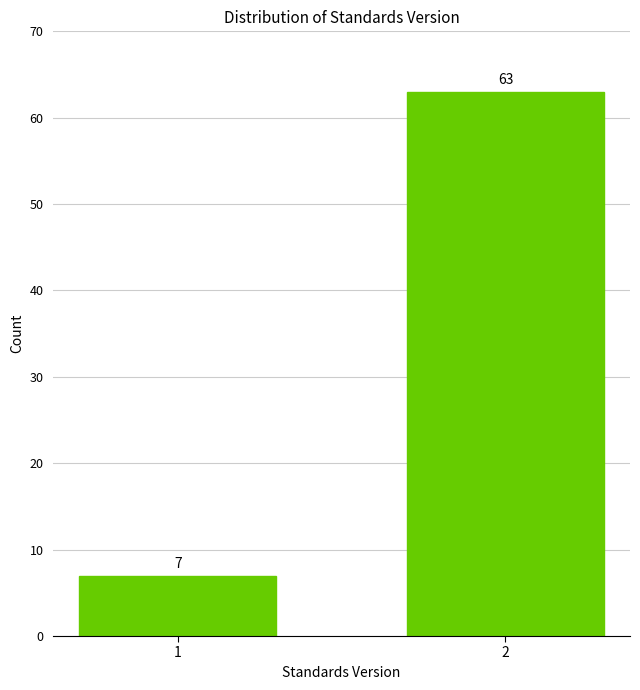

Reading right to left, list all the values displayed in this chart.

63	7